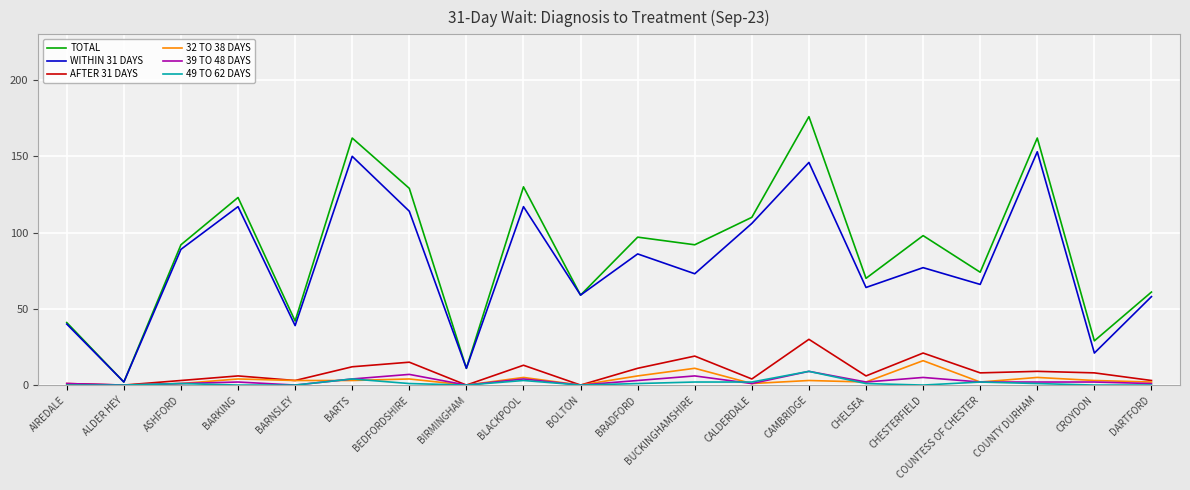

Is the value of 32 TO 38 DAYS at COUNTESS OF CHESTER greater than the value of WITHIN 31 DAYS at BLACKPOOL?

No